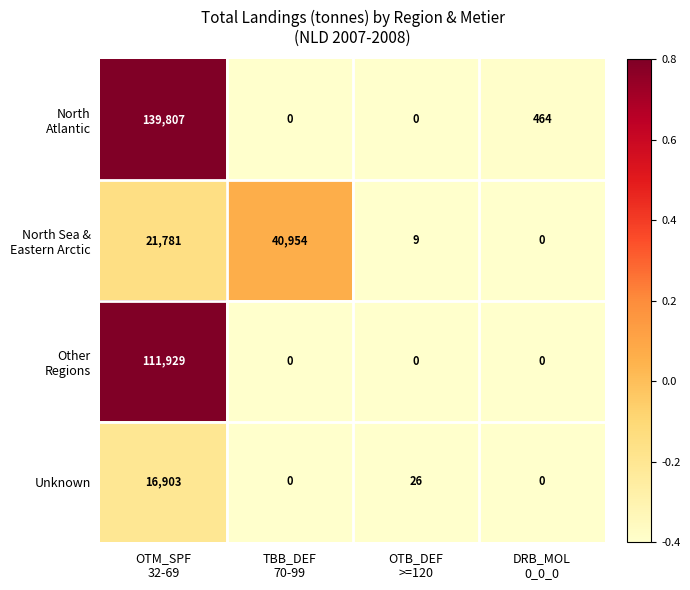

What is the greatest value displayed?

139807